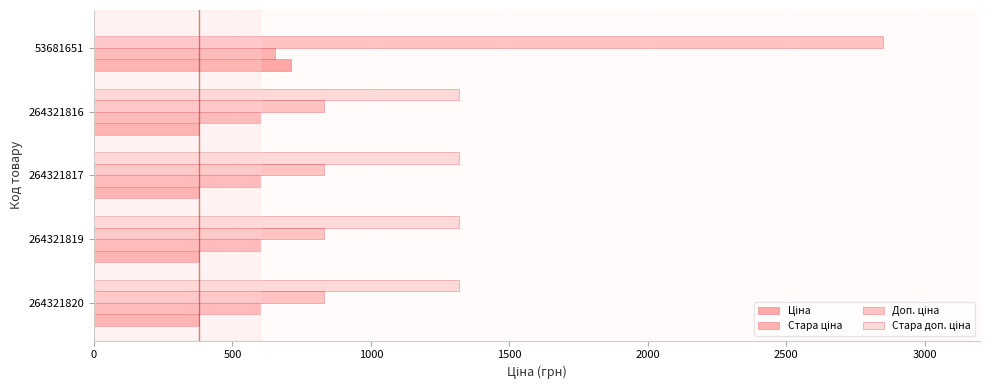

List the series in order of their peak value, lowest first.

Стара ціна, Ціна, Стара доп. ціна, Доп. ціна